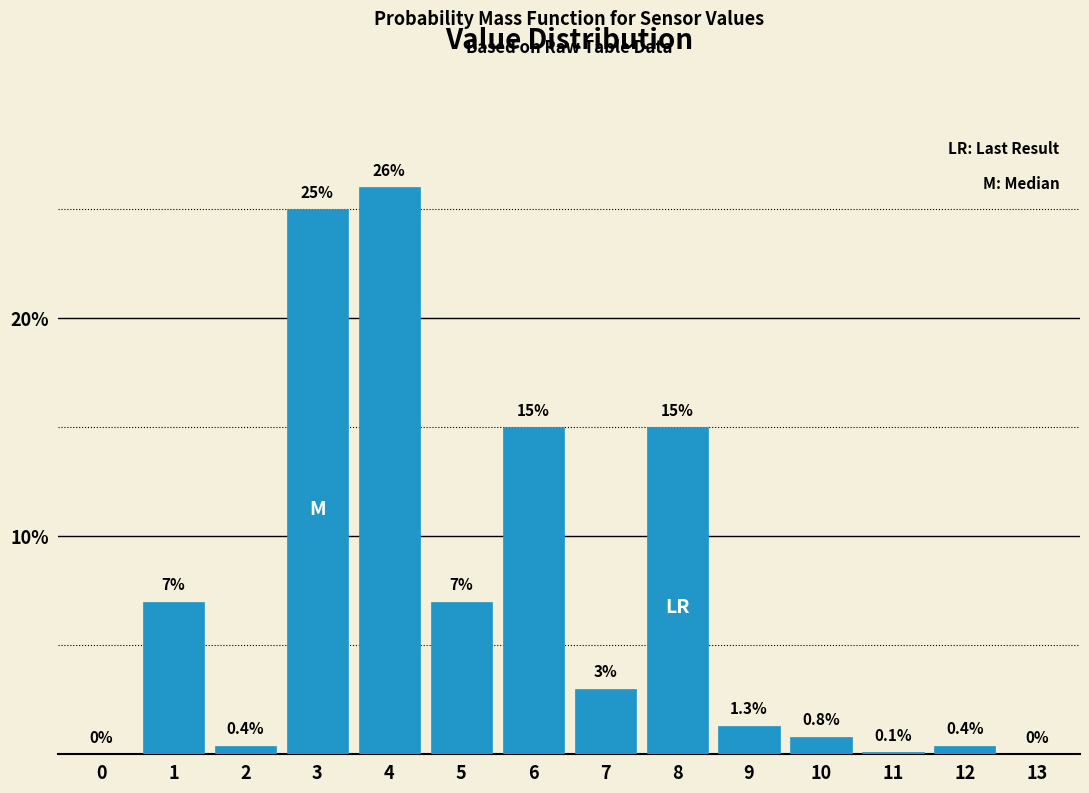

Reading right to left, what are all the values shown in this chart?

13=0.0	12=0.4	11=0.1	10=0.8	9=1.3	8=15.0	7=3.0	6=15.0	5=7.0	4=26.0	3=25.0	2=0.4	1=7.0	0=0.0